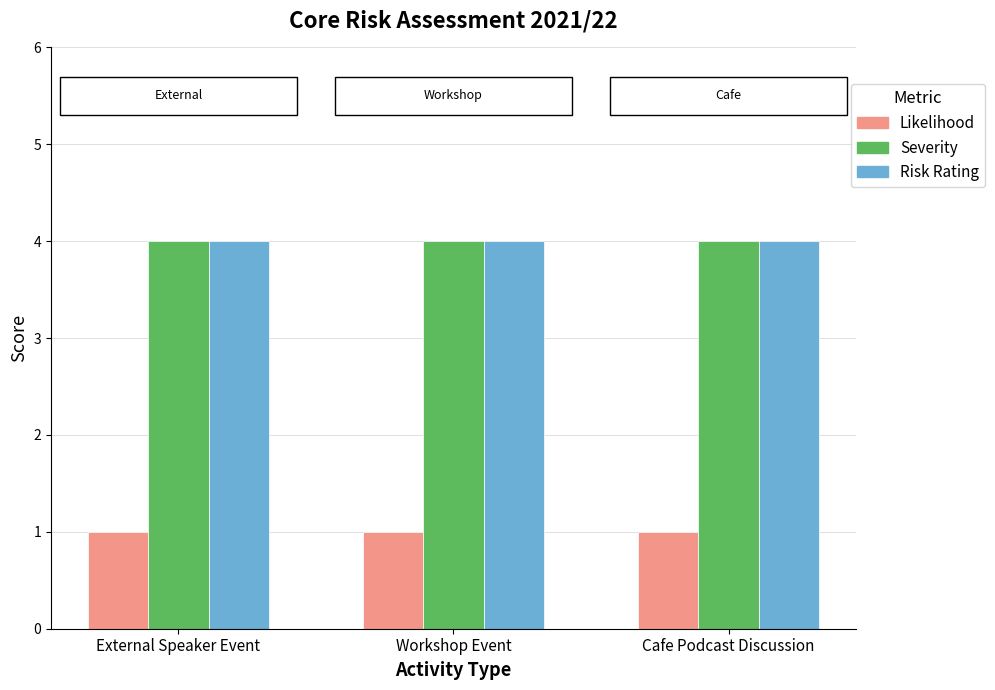

What is the minimum value for Severity?

4